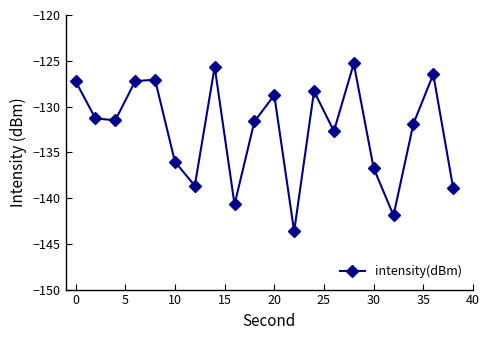

What is the smallest value displayed?

-143.6